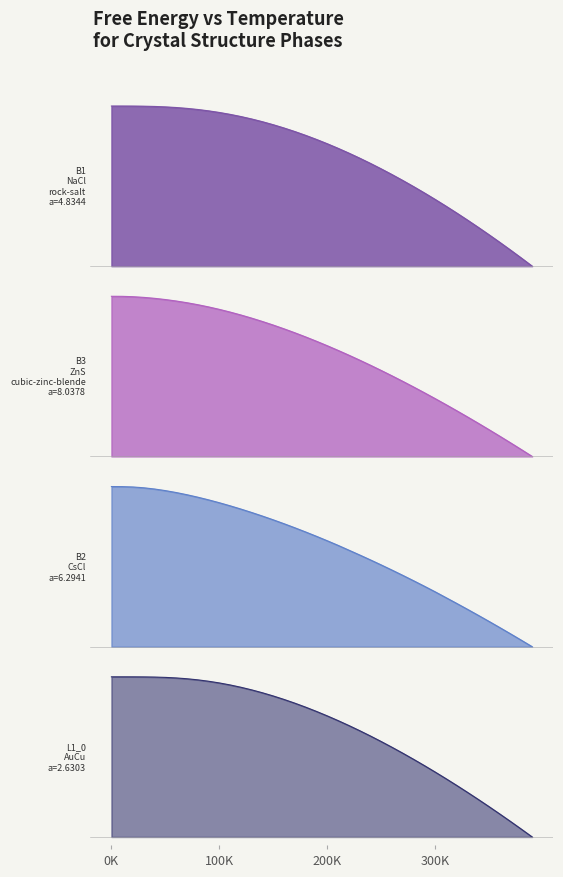

At how many categories does at least one series exceed 0?

40